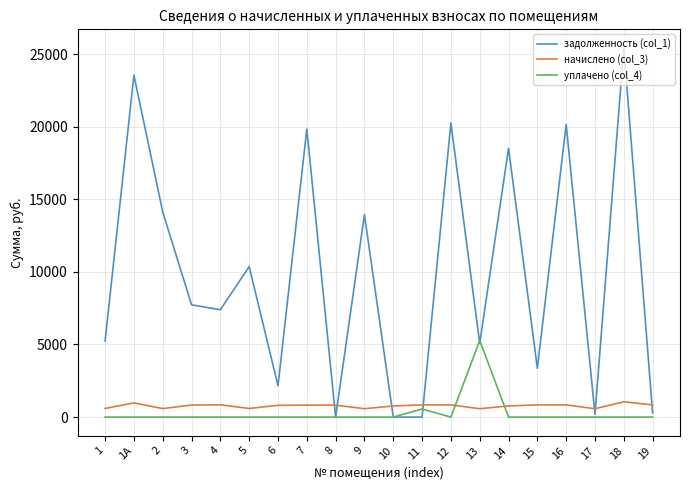

What is the average value of the начислено (col_3) series?

769.6